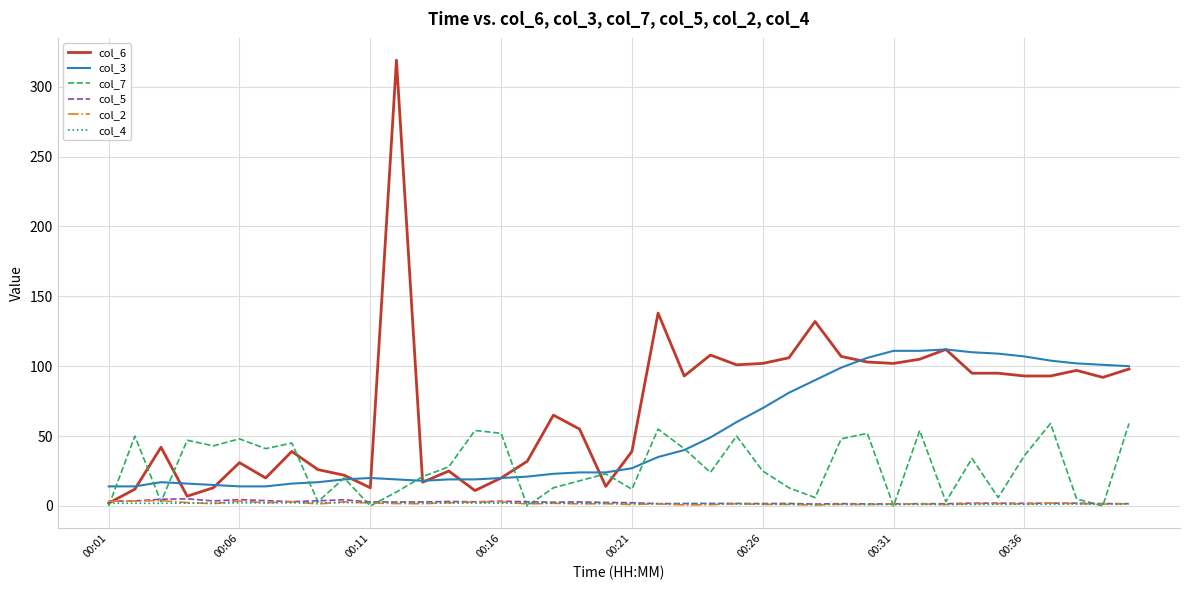

Which series has the largest total across all categories?

col_6